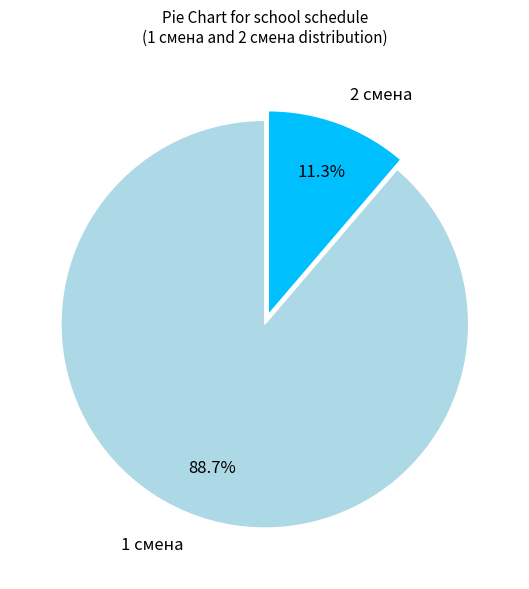

Is 2 смена the majority of the pie?

No